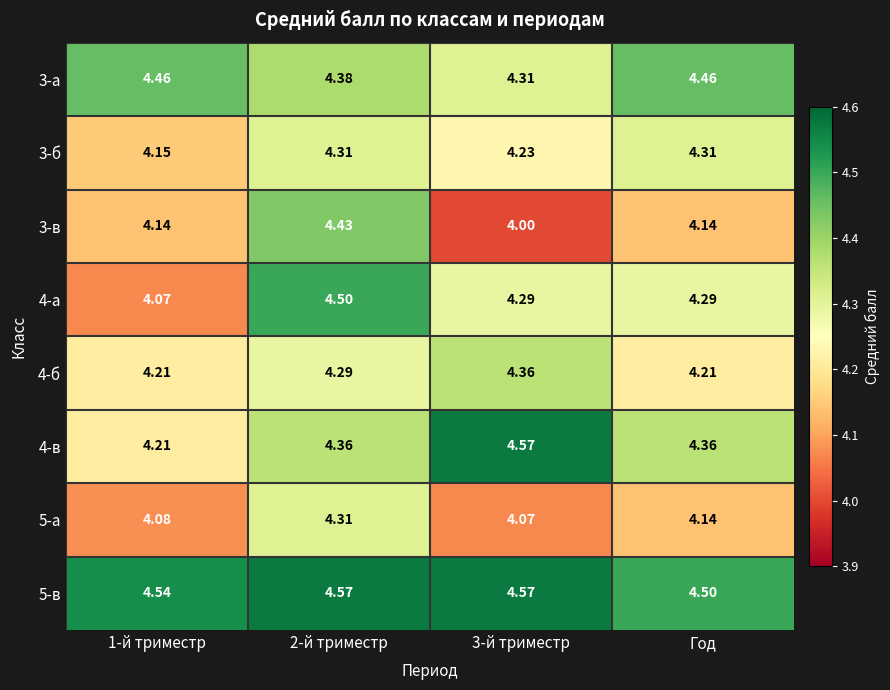

At which label does 5-в reach its minimum?

Год